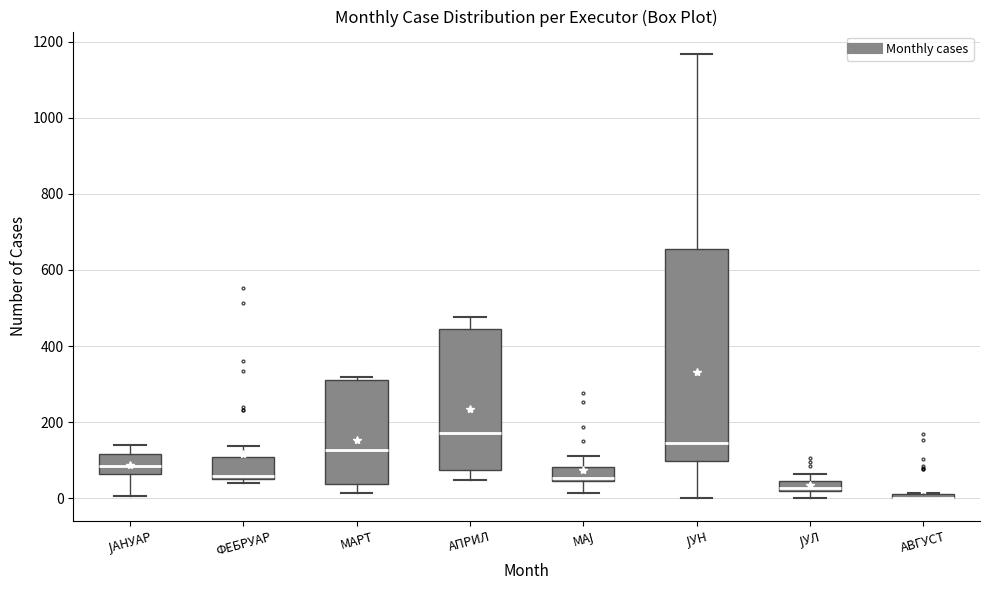

Where is the upper edge of the box for АВГУСТ on the y-axis? The values are not printed on the chart, so give them approximately, as read against the axis.

20